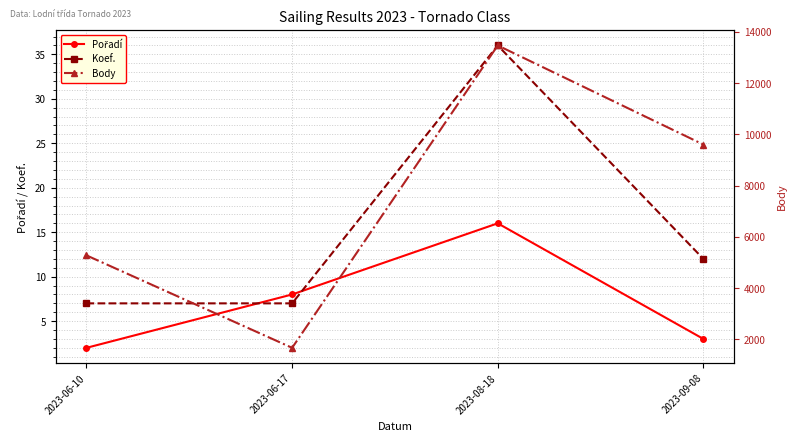

What position from the left is 2023-06-17?

2